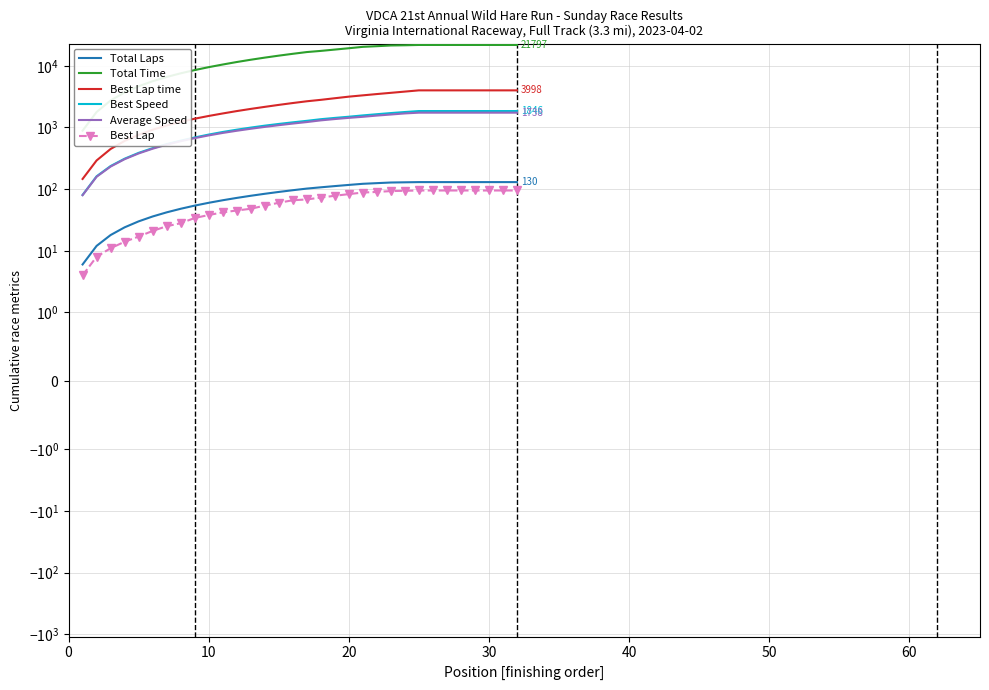

Reading left to right, transcribe all the data shown in this chart.

Total Laps: 6.0	12.0	18.0	24.0	30.0	36.0	42.0	48.0	54.0	60.0	66.0	72.0	78.0	84.0	90.0	96.0	102.0	107.0	112.0	117.0	122.0	125.0	128.0	129.0	130.0	130.0	130.0	130.0	130.0	130.0	130.0	130.0
Total Time: 886.1	1780.8	2740.3	3701.1	4663.9	5627.6	6591.7	7557.5	8529.3	9512.5	10495.7	11522.0	12548.6	13580.8	14620.5	15660.7	16716.9	17456.9	18347.4	19284.2	20312.4	20818.1	21377.7	21551.9	21797.7	21797.7	21797.7	21797.7	21797.7	21797.7	21797.7	21797.7
Best Lap time: 146.2	291.7	447.8	605.2	760.5	918.6	1076.0	1234.3	1386.8	1537.1	1687.2	1843.8	2000.6	2158.6	2324.0	2490.8	2659.9	2806.3	2980.4	3162.0	3319.5	3483.4	3647.2	3819.3	3998.9	3998.9	3998.9	3998.9	3998.9	3998.9	3998.9	3998.9
Best Speed: 80.5	161.4	236.8	311.6	387.4	461.9	536.7	611.0	688.2	766.6	845.0	920.2	995.2	1069.8	1140.9	1211.5	1281.1	1361.5	1429.2	1494.0	1568.7	1640.5	1712.4	1780.8	1846.3	1846.3	1846.3	1846.3	1846.3	1846.3	1846.3	1846.3
Average Speed: 79.7	158.7	232.3	305.8	379.1	452.4	525.7	598.8	671.5	743.4	815.2	884.0	952.8	1021.2	1089.2	1157.1	1224.0	1303.5	1369.6	1432.4	1489.7	1559.5	1622.6	1690.2	1738.1	1738.1	1738.1	1738.1	1738.1	1738.1	1738.1	1738.1
Best Lap: 4.0	8.0	11.0	14.0	17.0	21.0	25.0	28.0	34.0	38.0	42.0	45.0	48.0	54.0	60.0	66.0	68.0	73.0	78.0	83.0	88.0	90.0	93.0	94.0	95.0	95.0	95.0	95.0	95.0	95.0	95.0	95.0